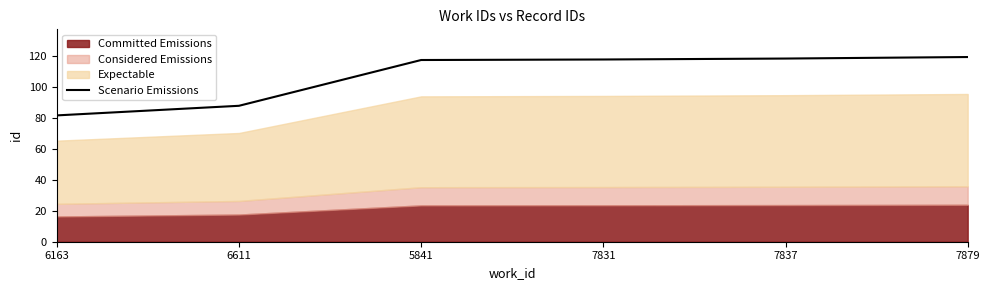

Is it true that the value at 7831 is 66.4?

False